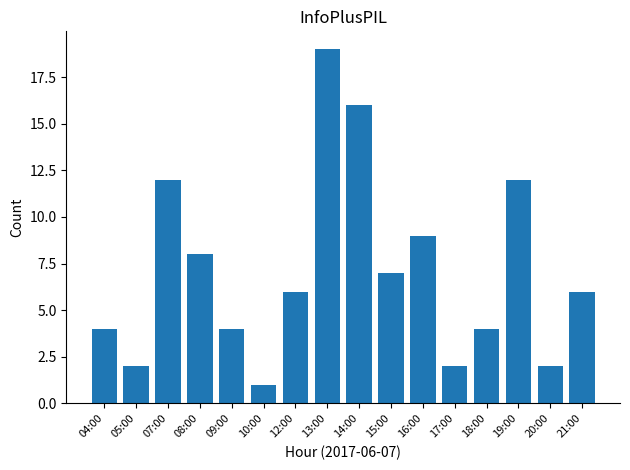

The chart shows a value of 1 at 10:00. True or false?

True